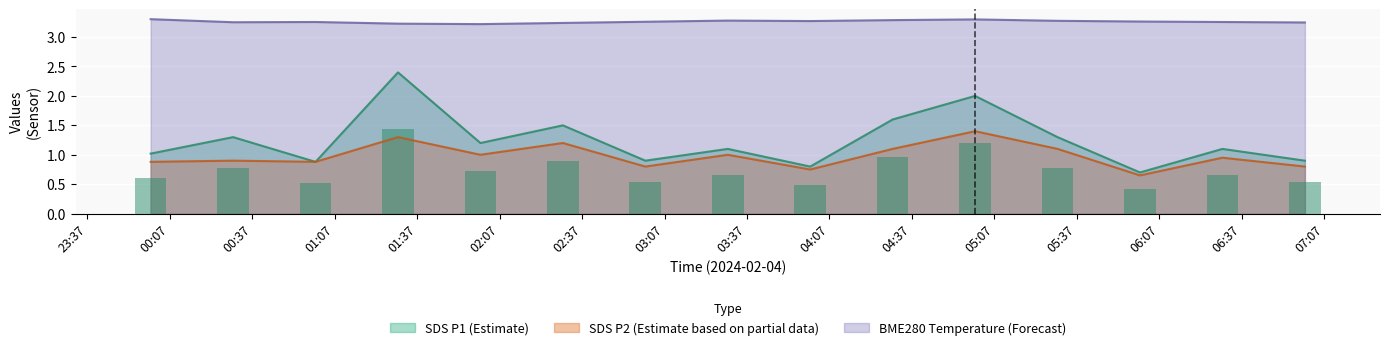

How many groups of bars are there?

15